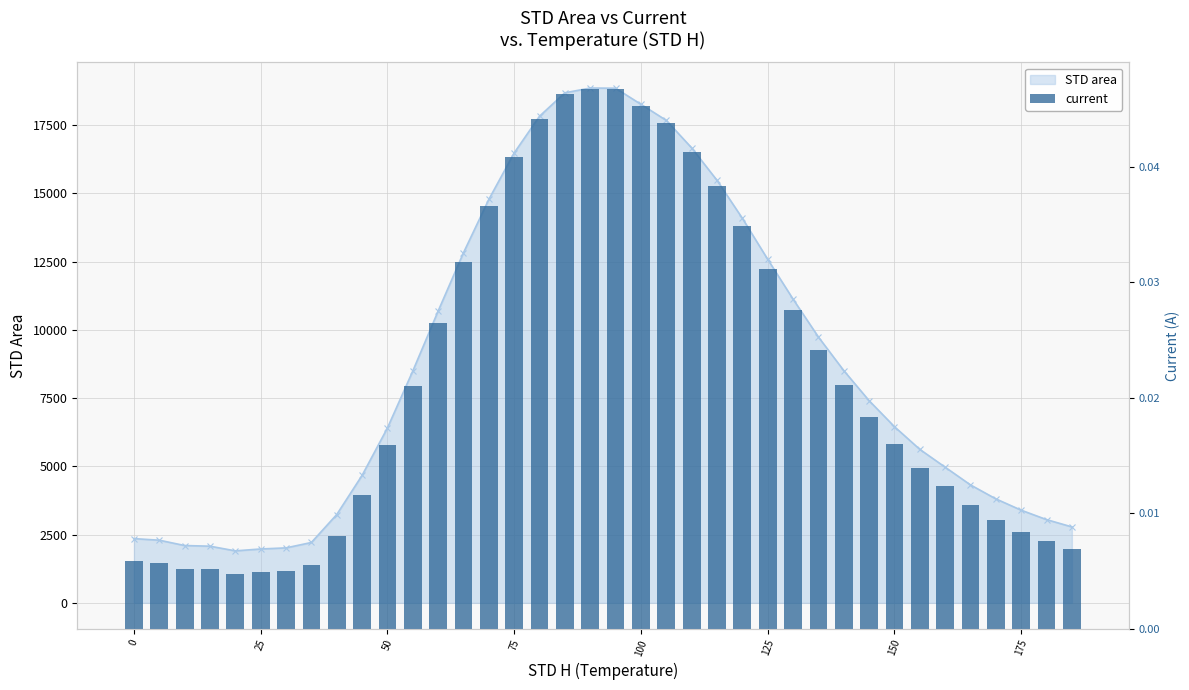

Are the bars grouped side by side (vs. stacked)?

No